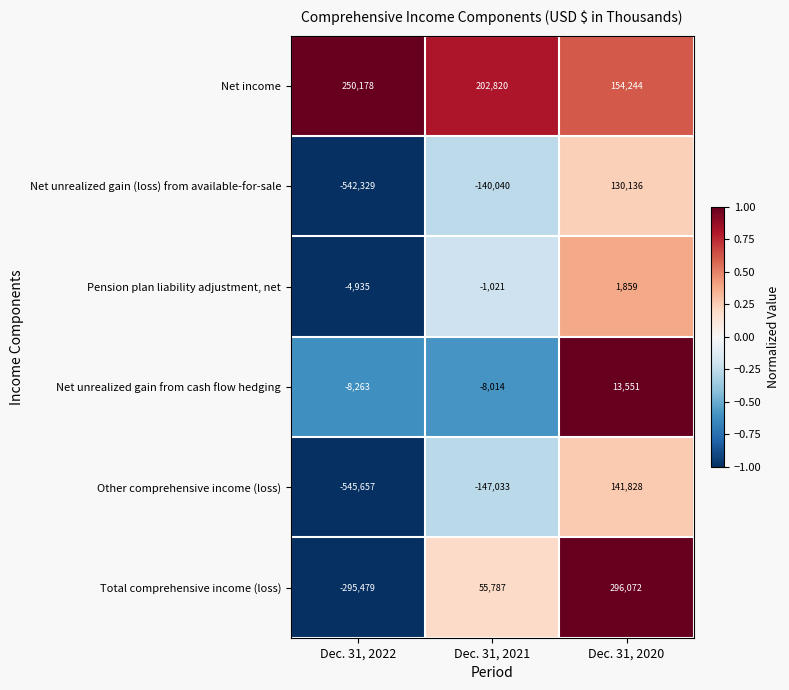

At which category is the sum across all series the highest?

Dec. 31, 2020